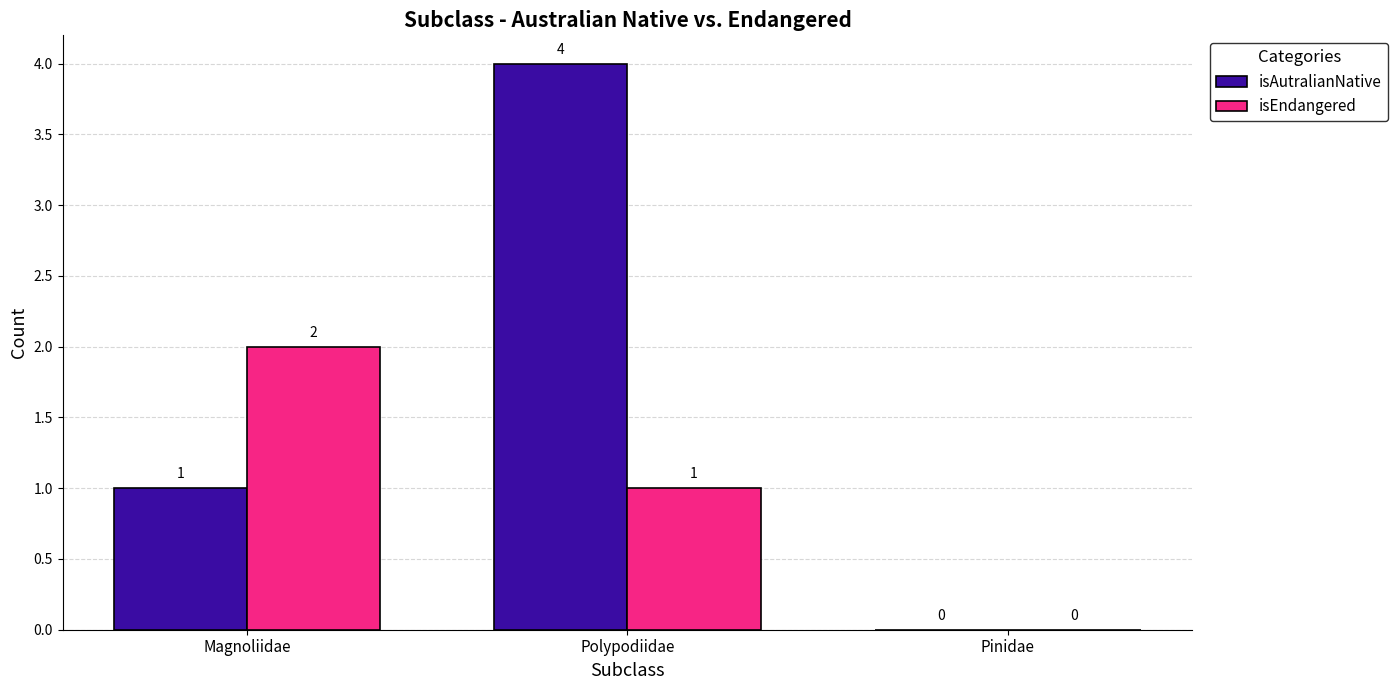

Which series has the largest total across all categories?

isAutralianNative